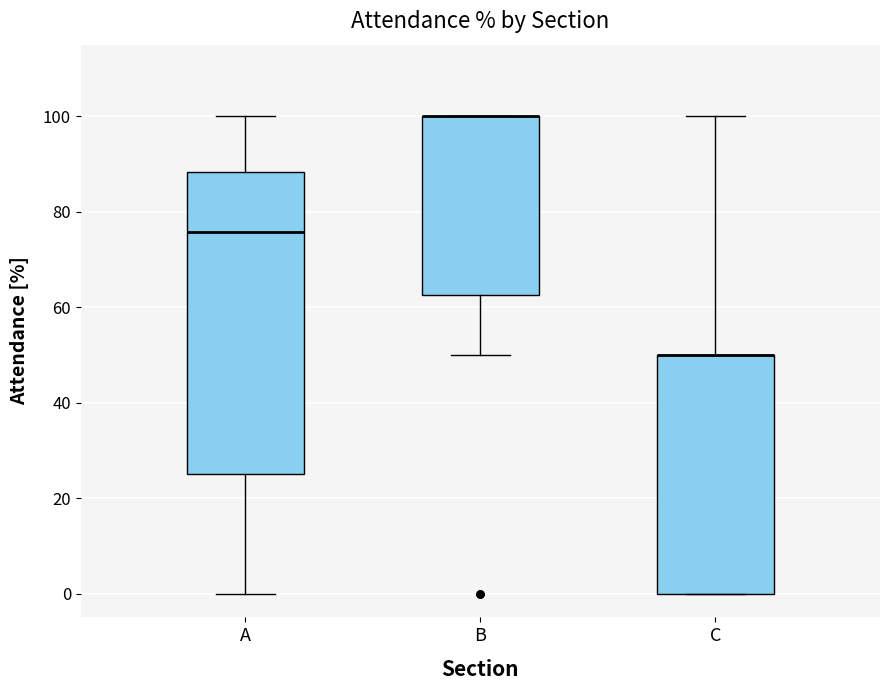

Reading left to right, transcribe this box plot: for each box, give where its median line is, the range the box spans, and where its two whiskers end, as read against the y-axis. The values are not printed on the chart, so give them approximately, as read against the axis.

A: median 76, box 24 to 88, whiskers 0 to 100
B: median 100 (drawn on the box's upper edge), box 62 to 100, whiskers 50 to 100
C: median 50 (drawn on the box's upper edge), box 0 to 50, whiskers 0 to 100